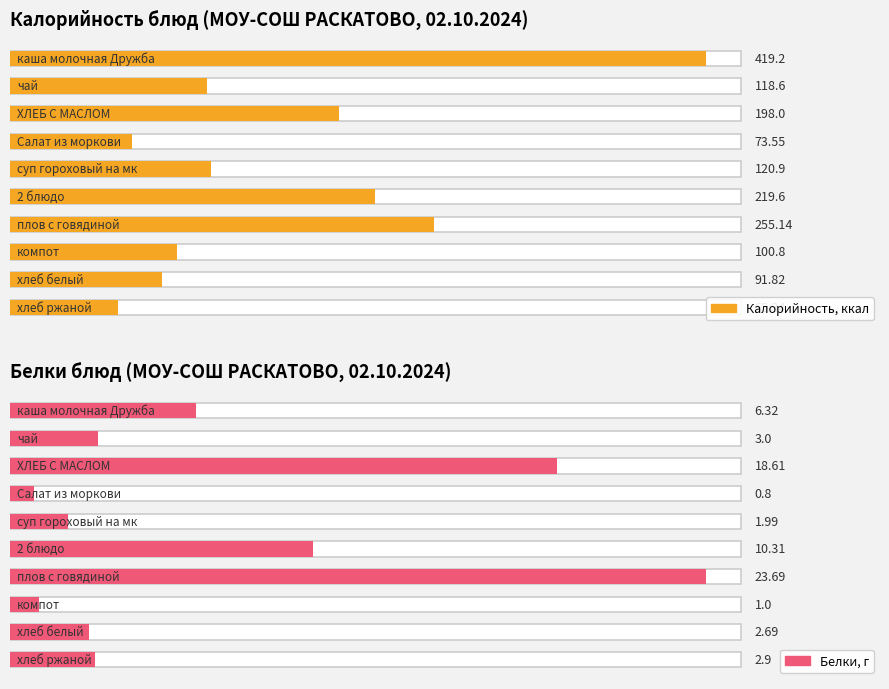

Between 2 блюдо and компот, which is larger?

2 блюдо